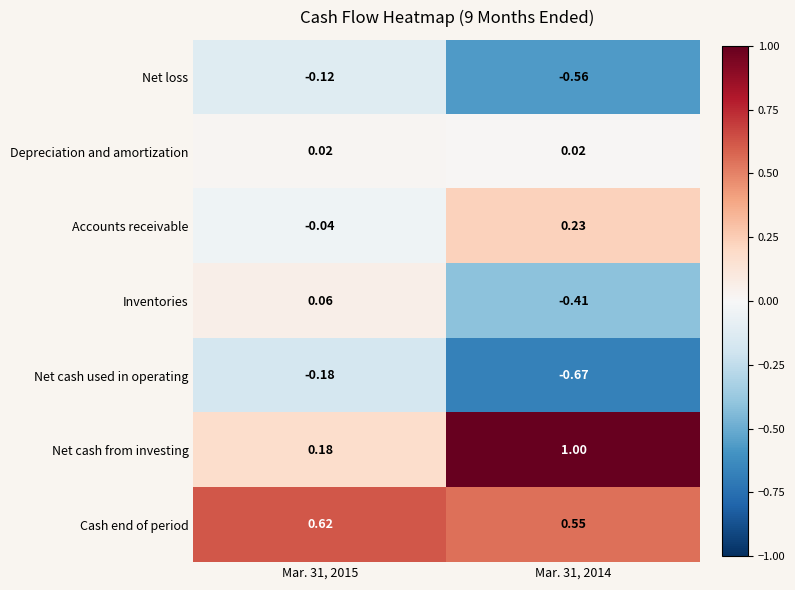

Is the value of Net cash from investing at Mar. 31, 2015 greater than the value of Inventories at Mar. 31, 2014?

Yes